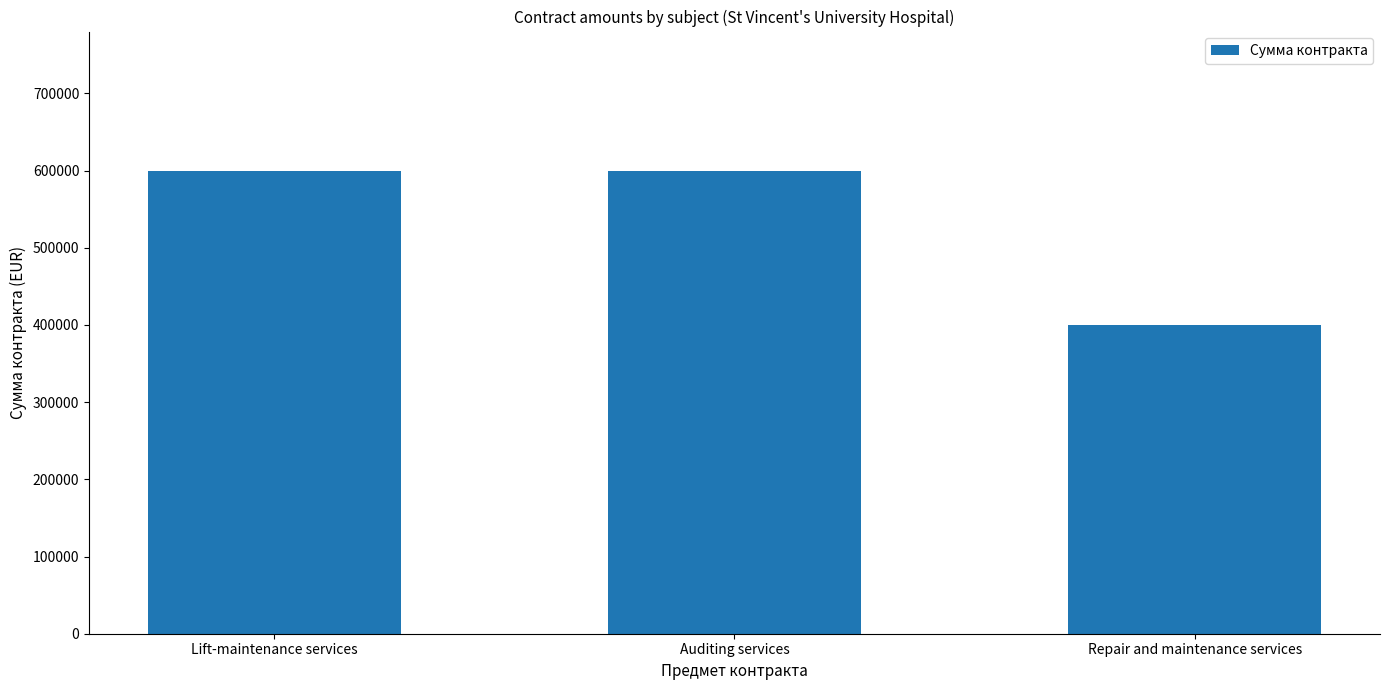

What is the greatest value displayed?

600000